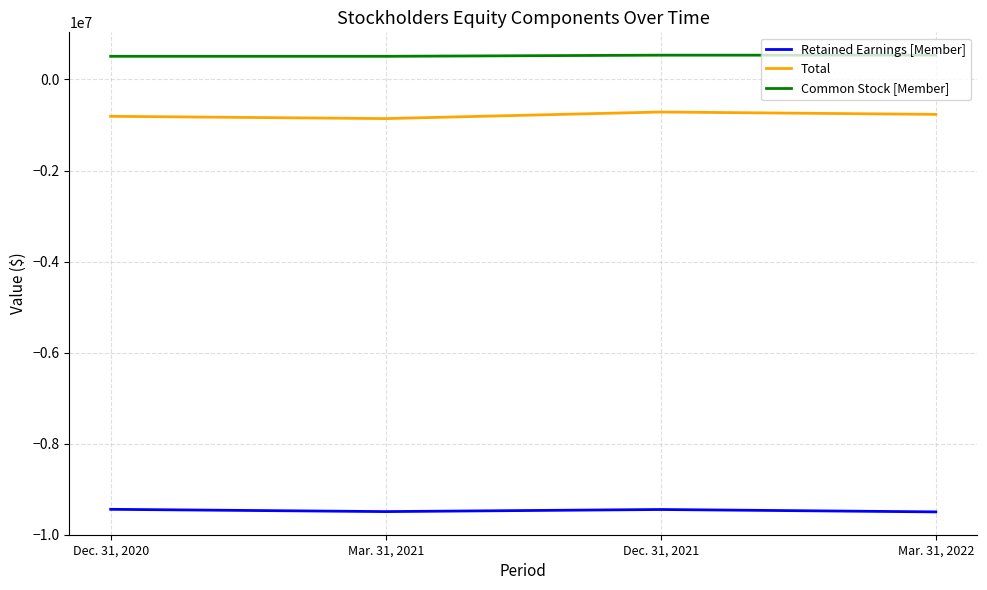

At how many categories does at least one series exceed 229667?

4